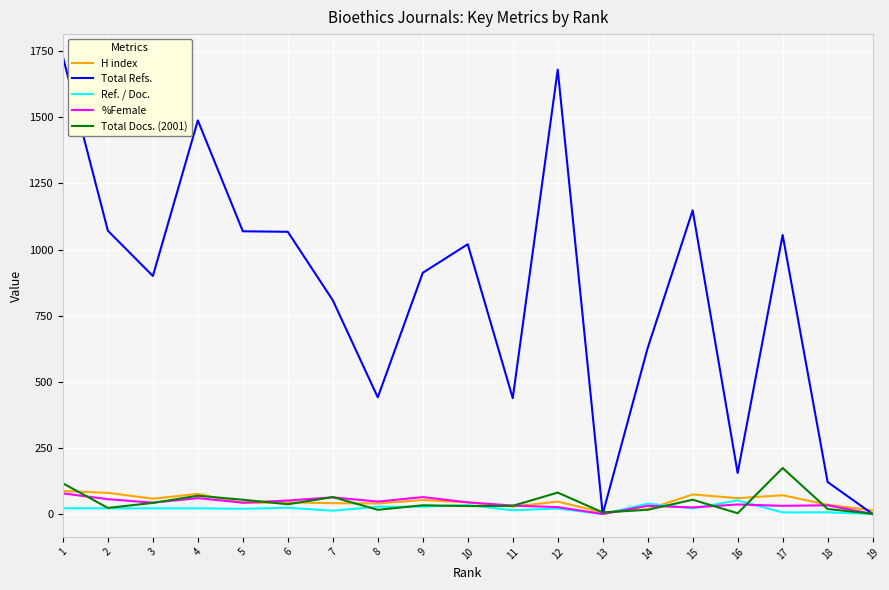

What are all the series names shown in the legend?

H index, Total Refs., Ref. / Doc., %Female, Total Docs. (2001)